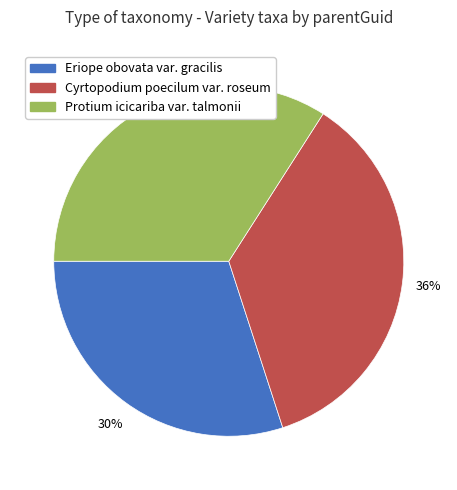

Which has a higher value, Protium icicariba var. talmonii or Eriope obovata var. gracilis?

Protium icicariba var. talmonii